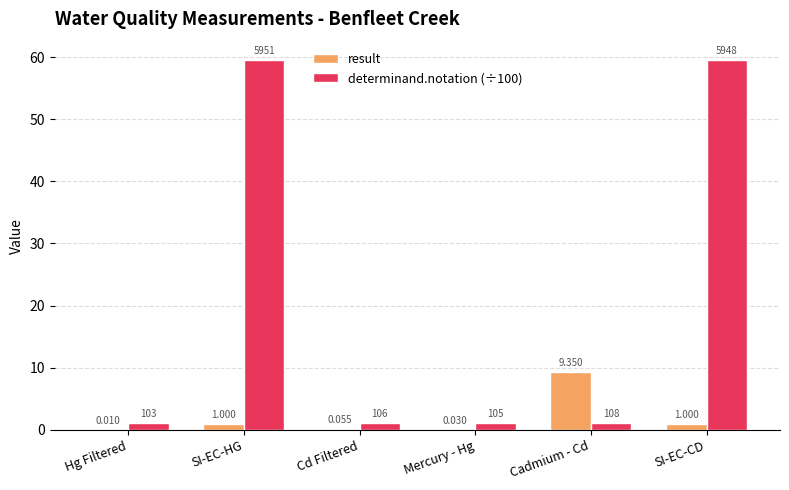

The value of result at SI-EC-CD is 1.0. True or false?

True